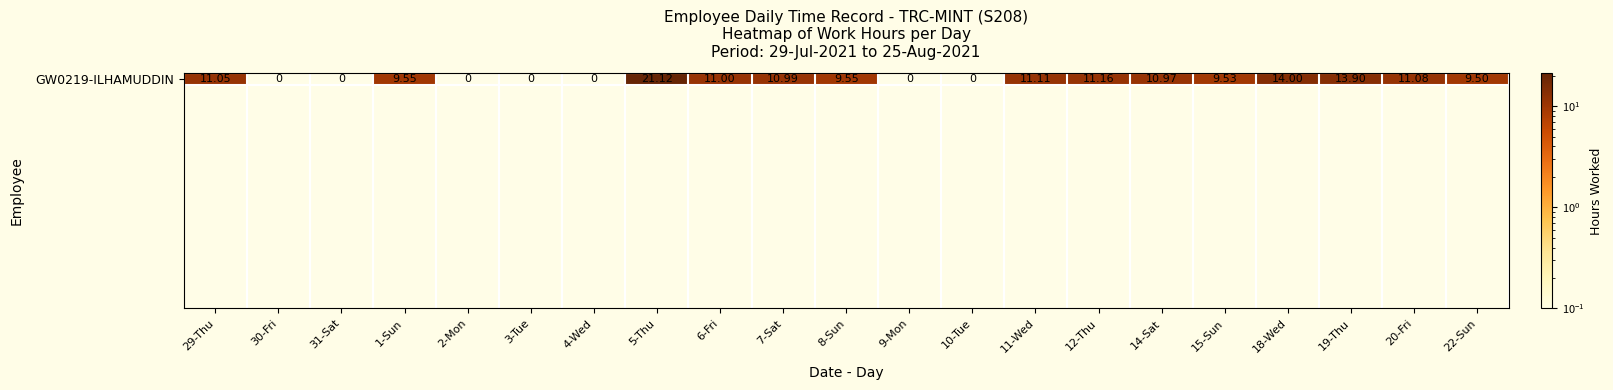

Between 30-Fri and 1-Sun, which series saw the biggest shift?

GW0219-ILHAMUDDIN